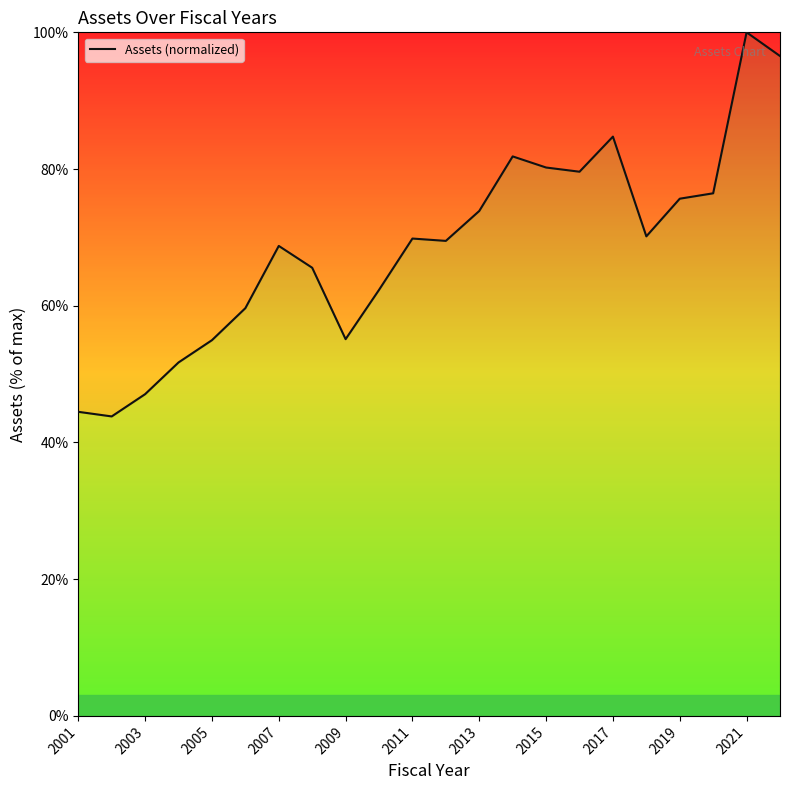

What is the greatest value displayed?

100.0